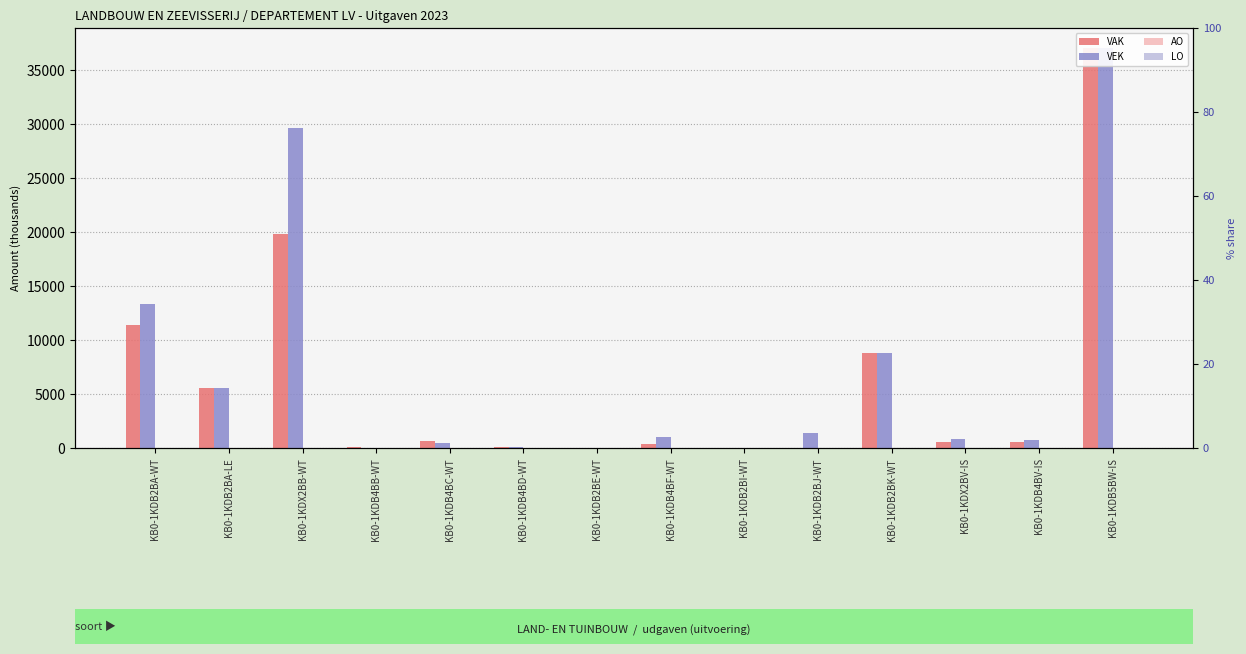

Is it true that VAK equals 163 at KB0-1KDB4BD-WT?

False